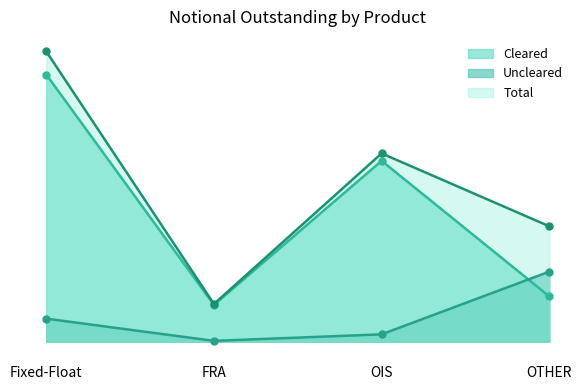

At how many categories does at least one series exceed 63046825?

2